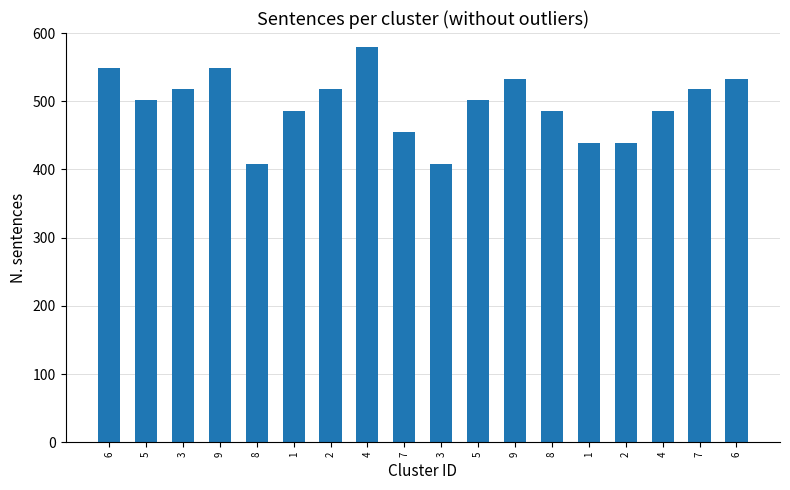

How many series are shown in this chart?

1